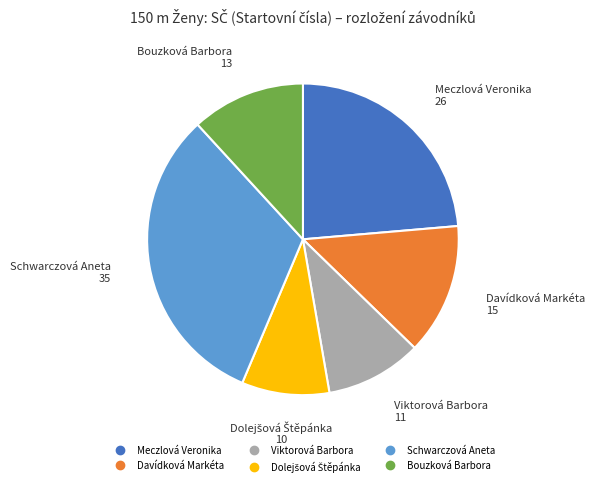

Is there any slice that represents more than half of the pie?

No